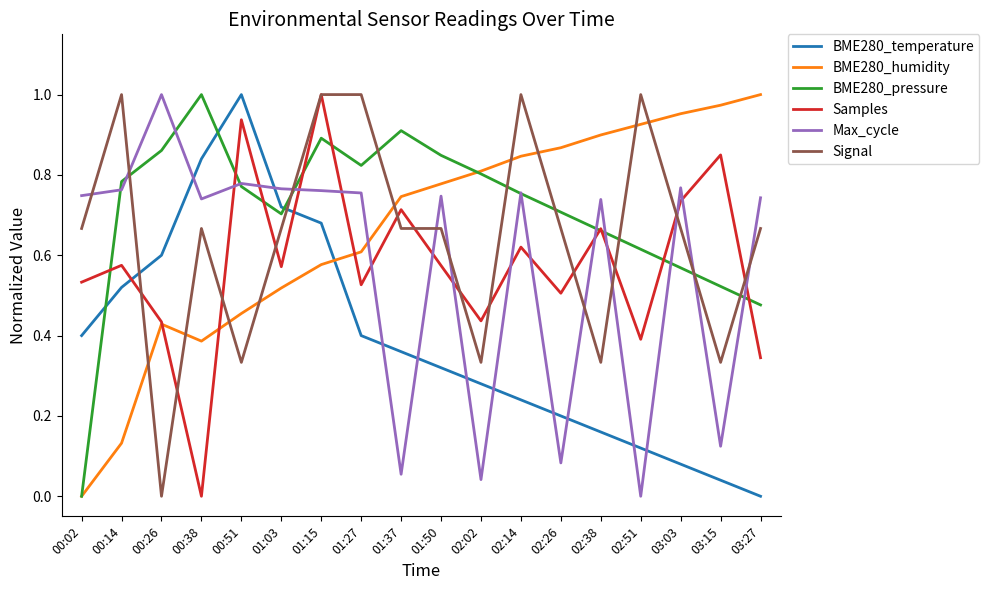

At which category is the sum across all series the highest?

01:15